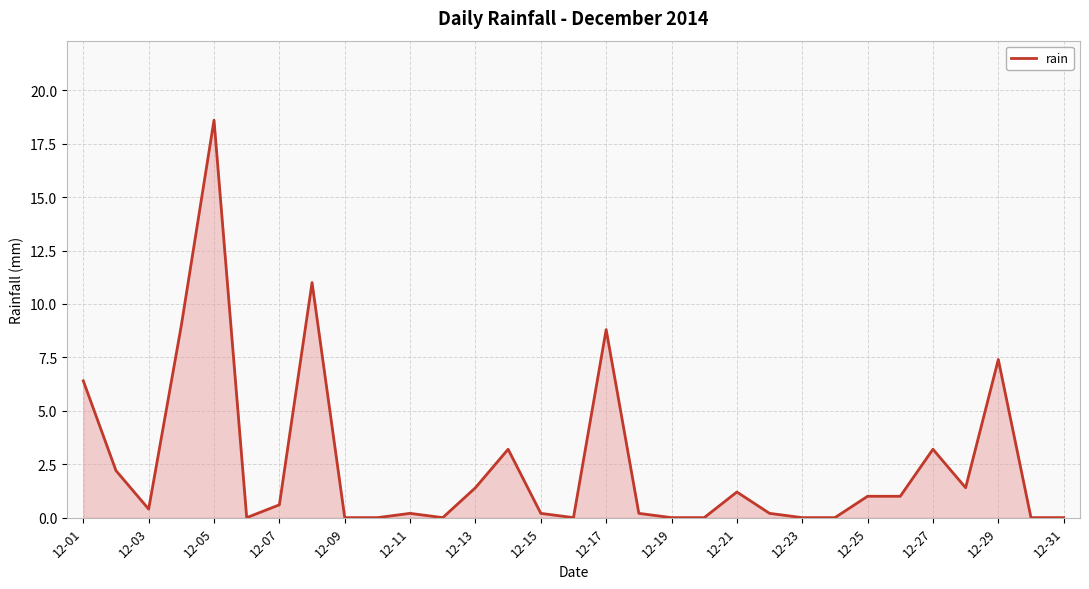

What is the greatest value displayed?

18.6